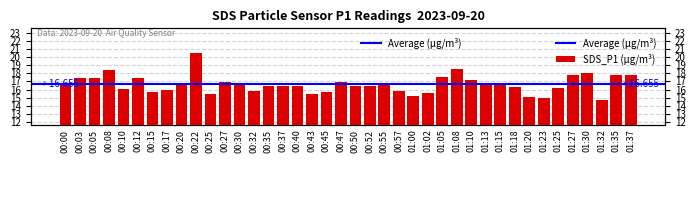

What is the difference between the values at 00:27 and 01:15?

0.4